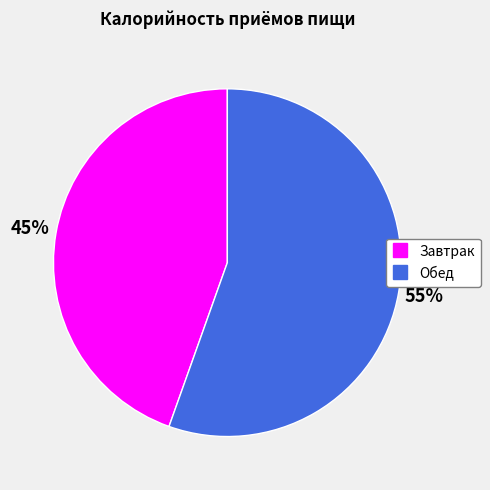

Combined, do Завтрак and Обед account for over 50%?

Yes